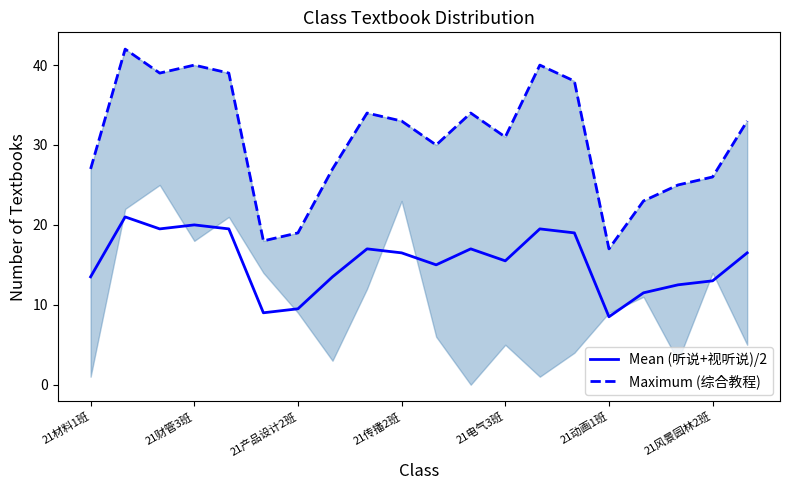

What is the minimum value for Mean (听说+视听说)/2?

8.5